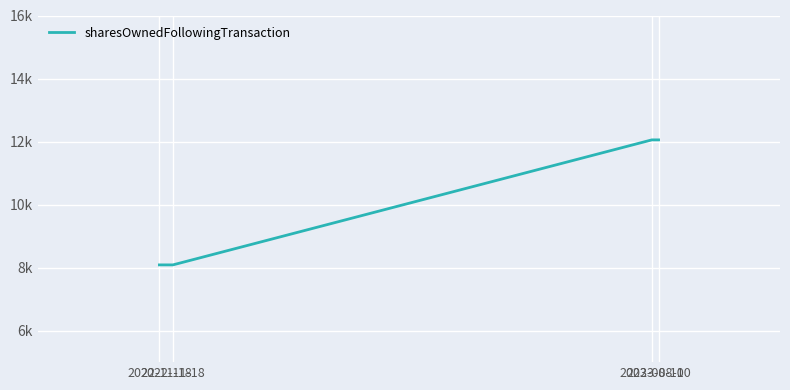

What is the label of the 4th point from the right?

2022-11-18